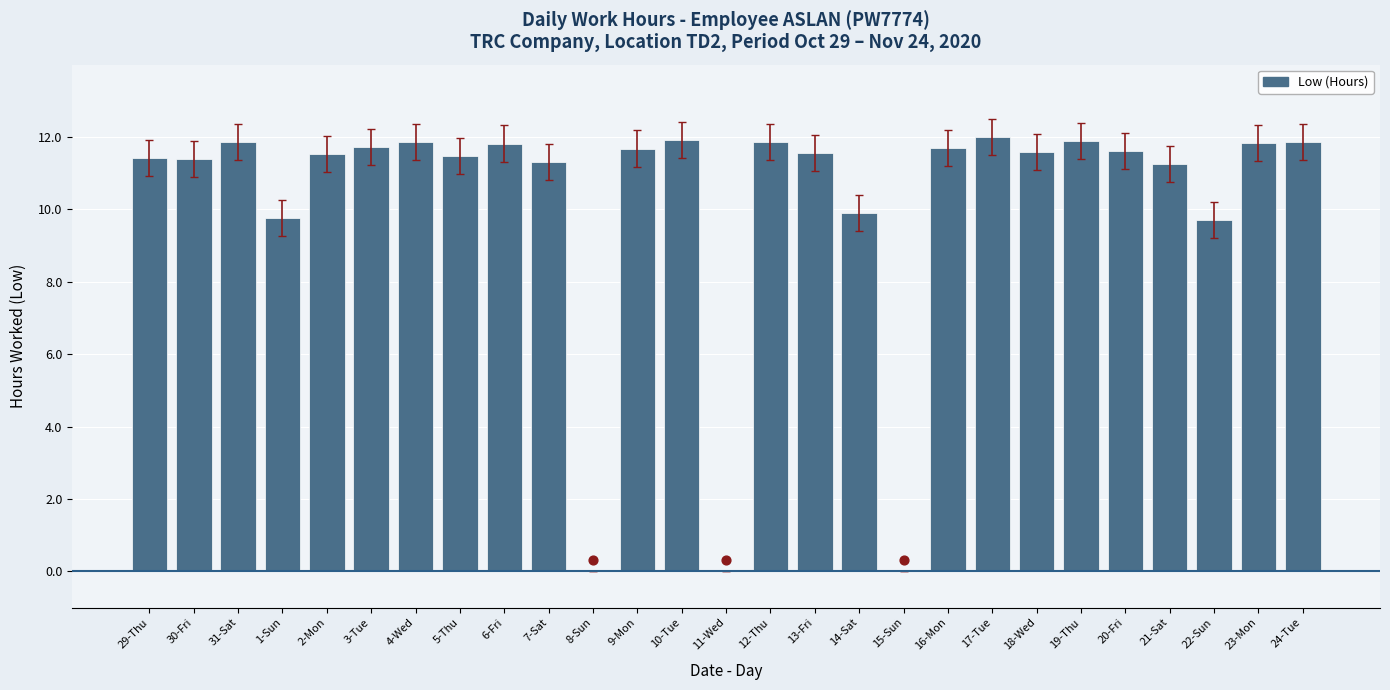

Approximately how many times larger is the value at 30-Fri compared to 5-Thu?

1.0